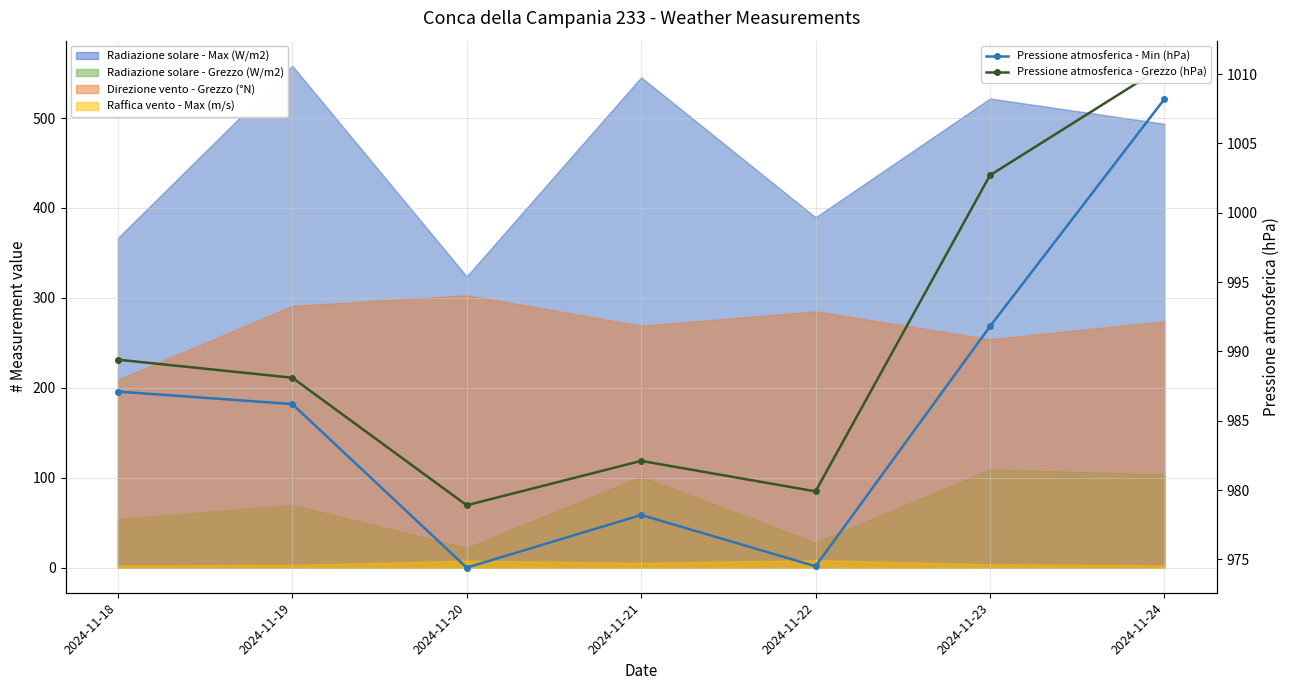

At which category is the sum across all series the highest?

2024-11-24